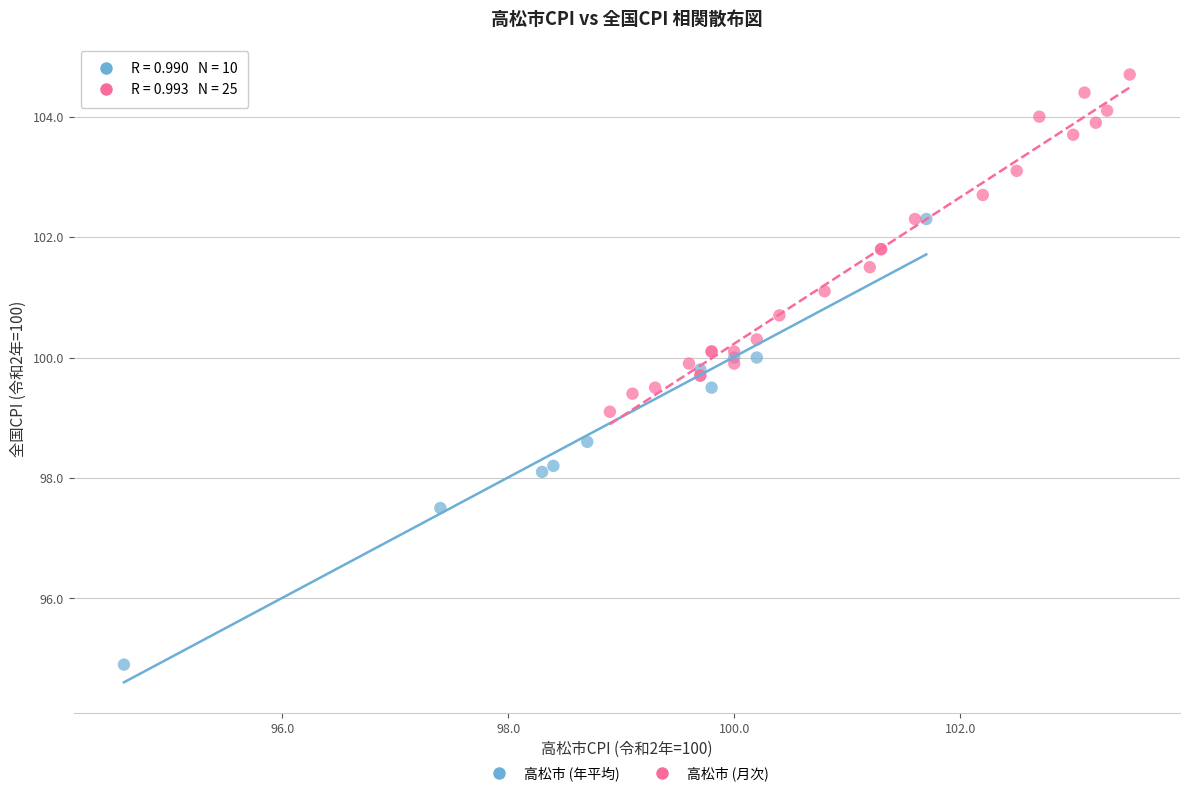

Which series reaches the maximum Y coordinate?

高松市 (月次)